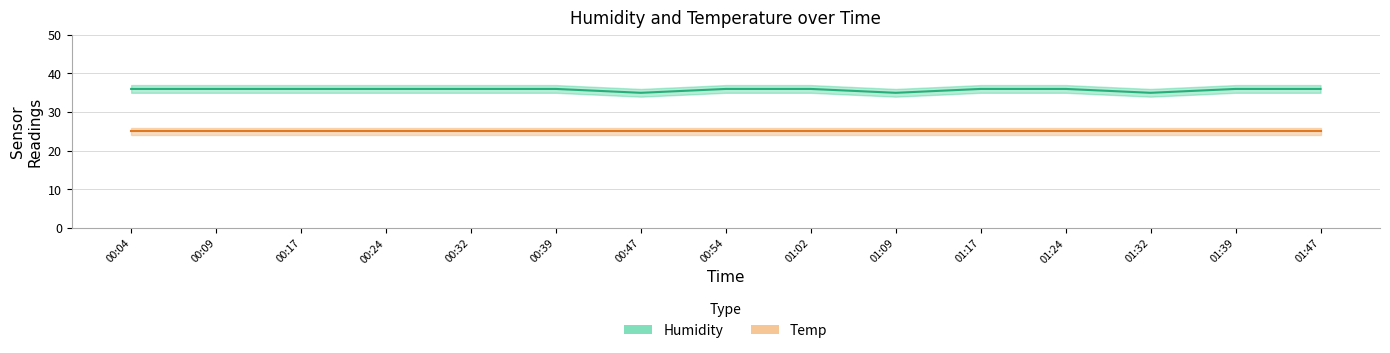

Is the value of Temp at 00:24 greater than the value of Humidity at 00:24?

No